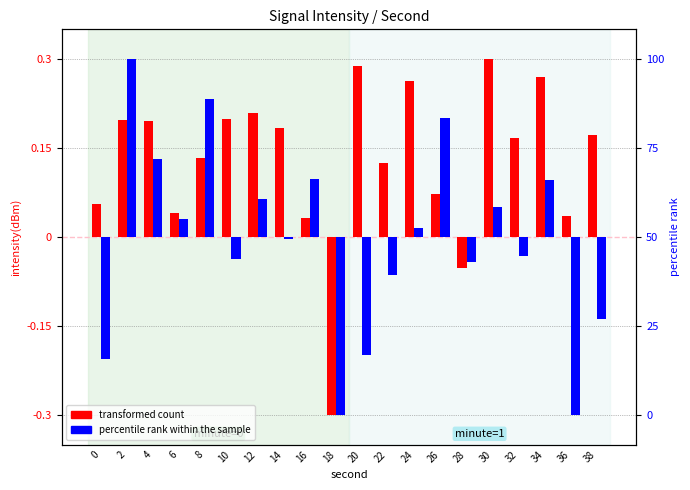

At how many categories does at least one series exceed 0?

18